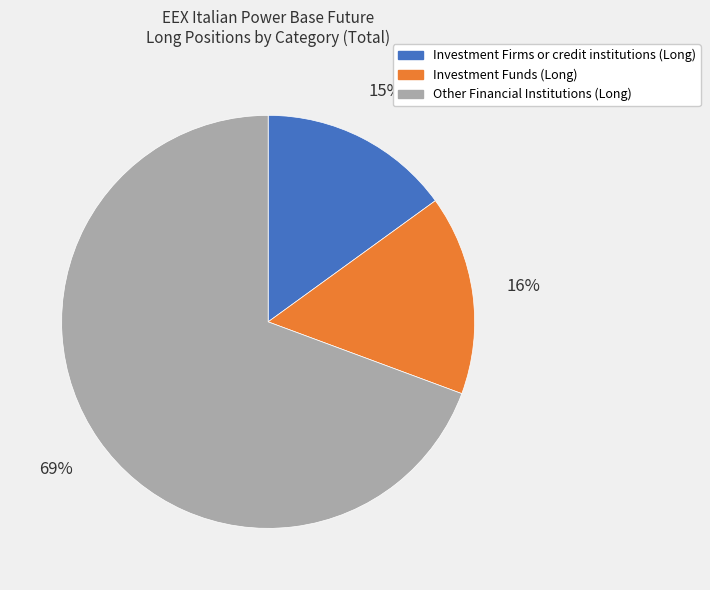

What is the ratio of the value at Investment Firms or credit institutions (Long) to the value at Other Financial Institutions (Long)?

0.2